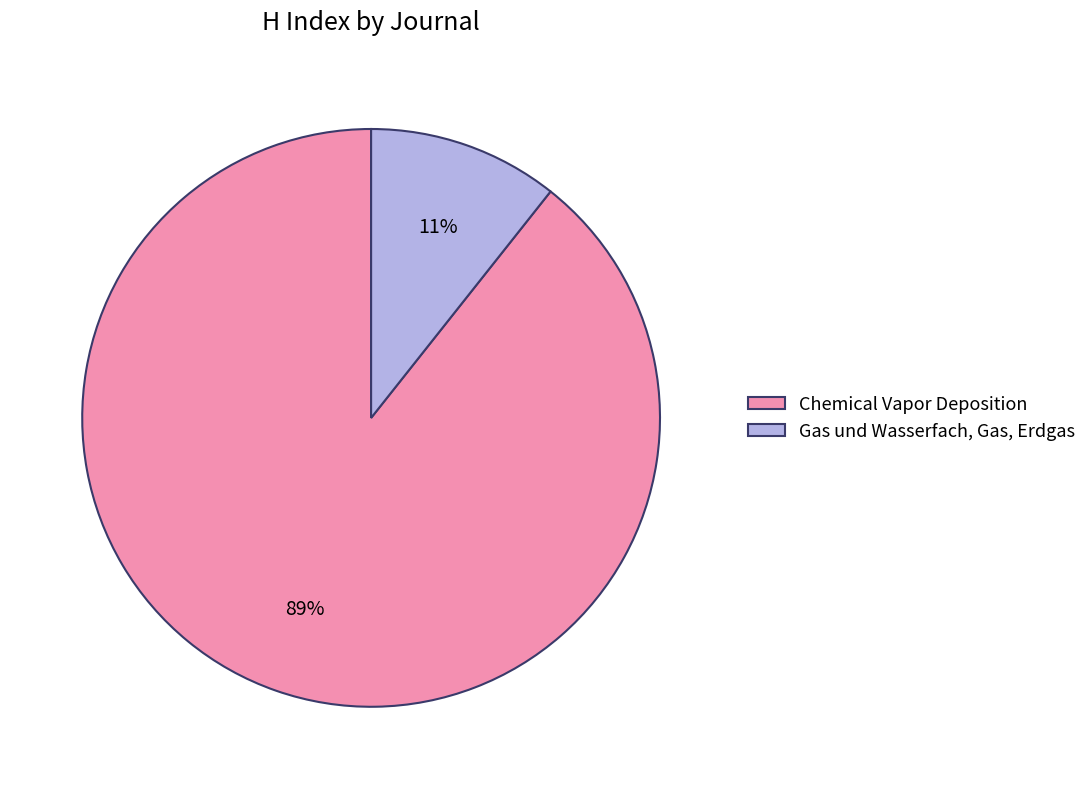

To the nearest percent, what is the combined percentage of Chemical Vapor Deposition and Gas und Wasserfach, Gas, Erdgas?

100%